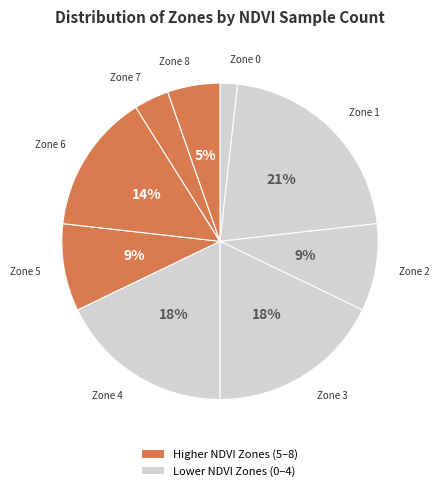

Is there any slice that represents more than half of the pie?

No